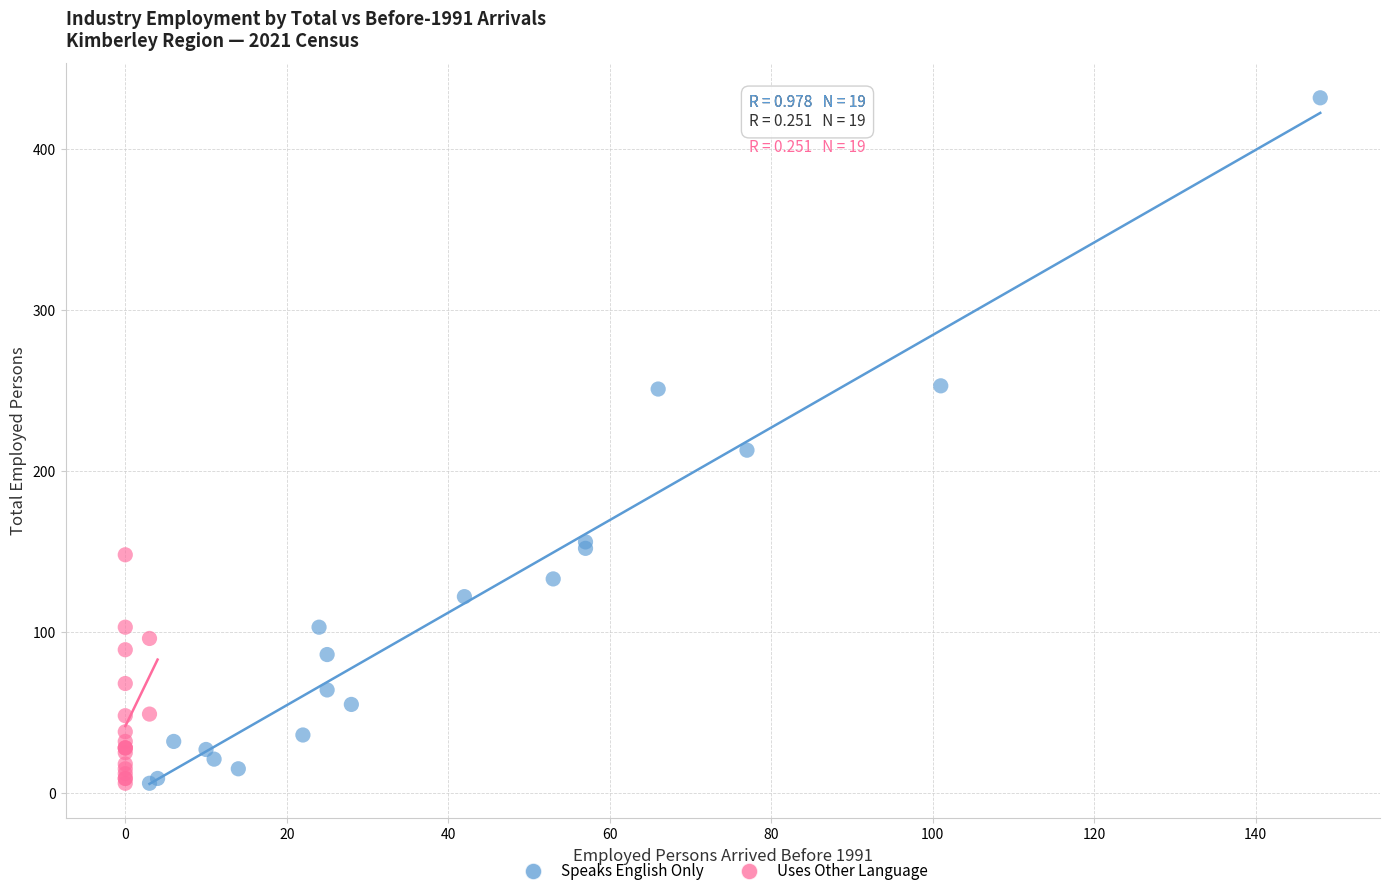

Which series has the largest Y range (max minus min)?

Speaks English Only